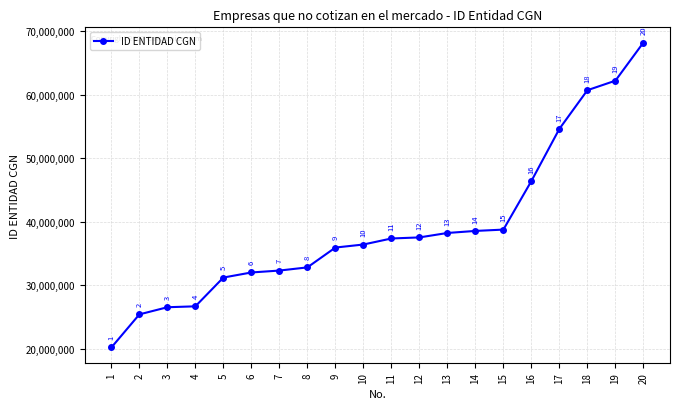

Rank the categories by value from highest to lowest.

20, 19, 18, 17, 16, 15, 14, 13, 12, 11, 10, 9, 8, 7, 6, 5, 4, 3, 2, 1